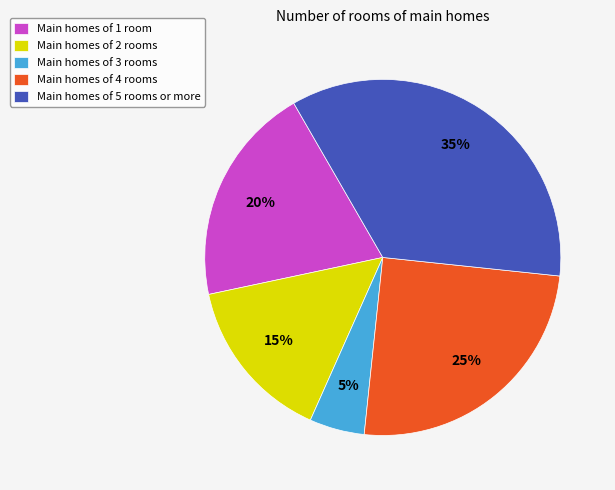

Is the sum of Main homes of 3 rooms and Main homes of 4 rooms greater than half?

No